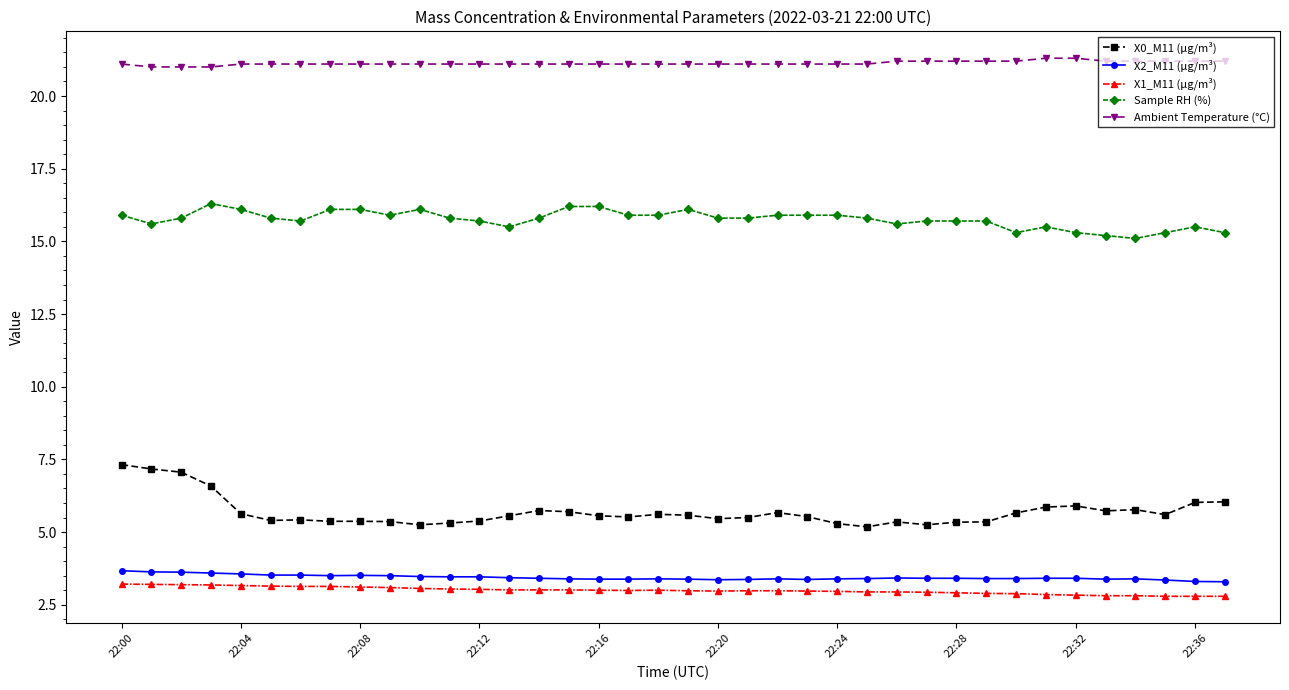

What is the value of the Sample RH (%) point at the 4th from the left?

16.3